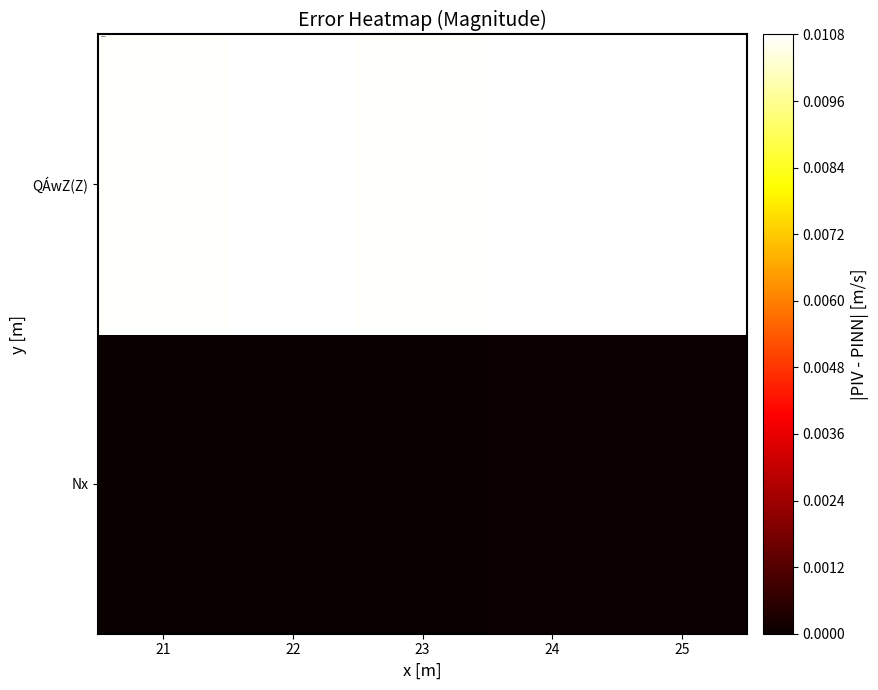

At how many categories does at least one series exceed 0?

5